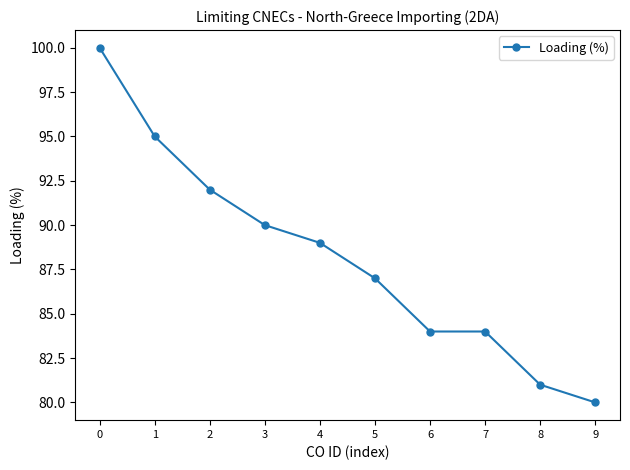

Count the number of categories in the chart.

10